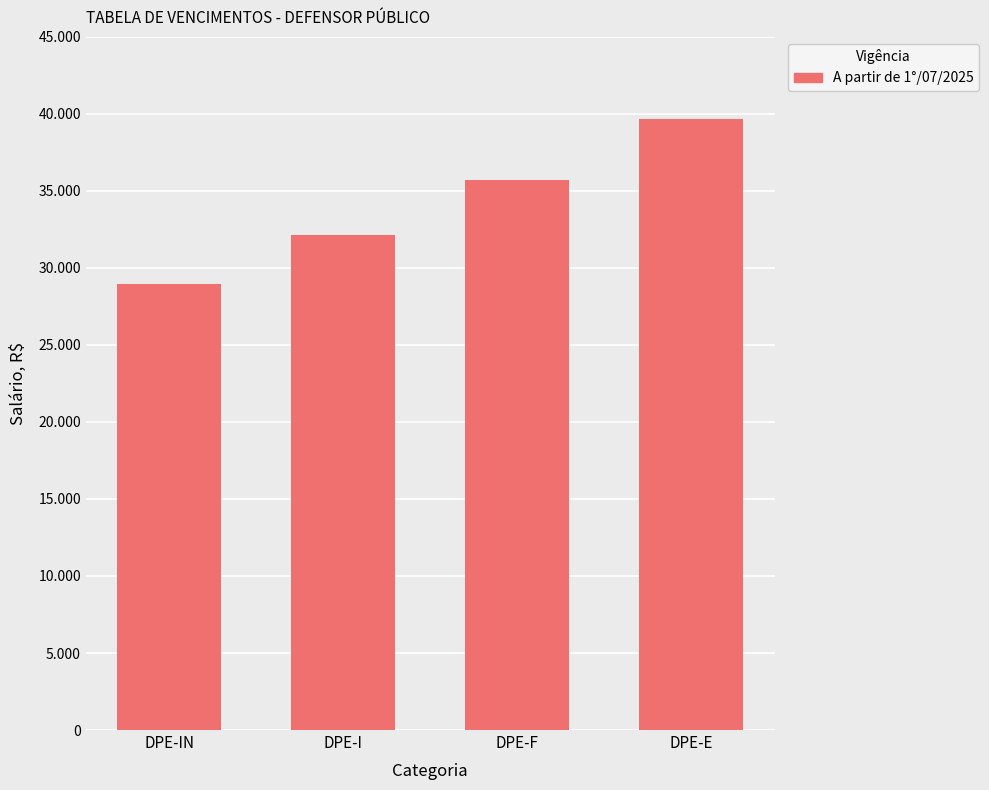

What is the difference between the values at DPE-IN and DPE-F?

6788.7